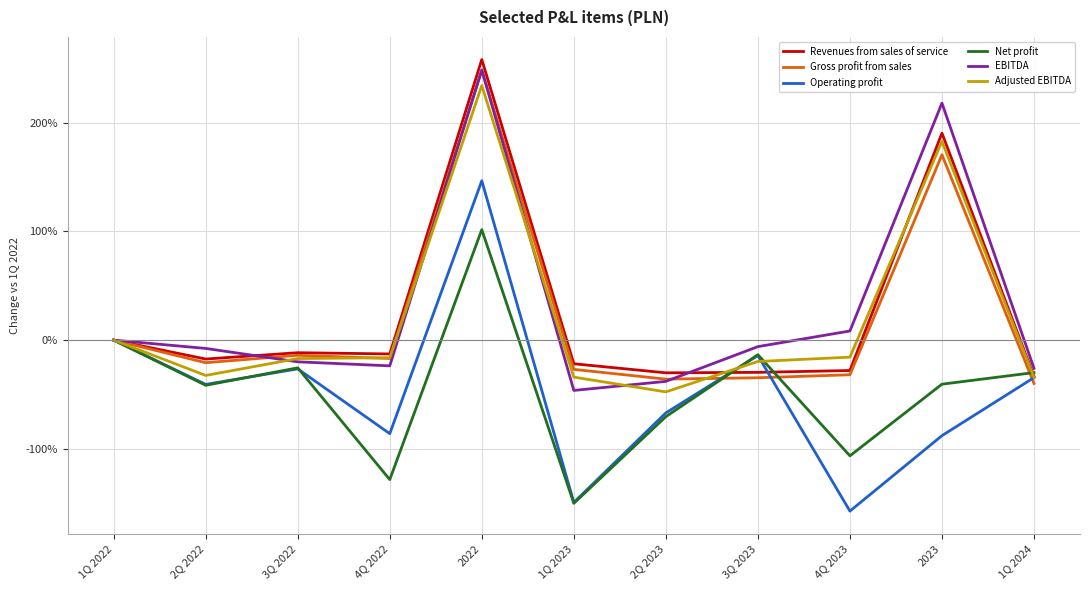

True or false: Revenues from sales of service has a value of 1.9 at 2023.

True